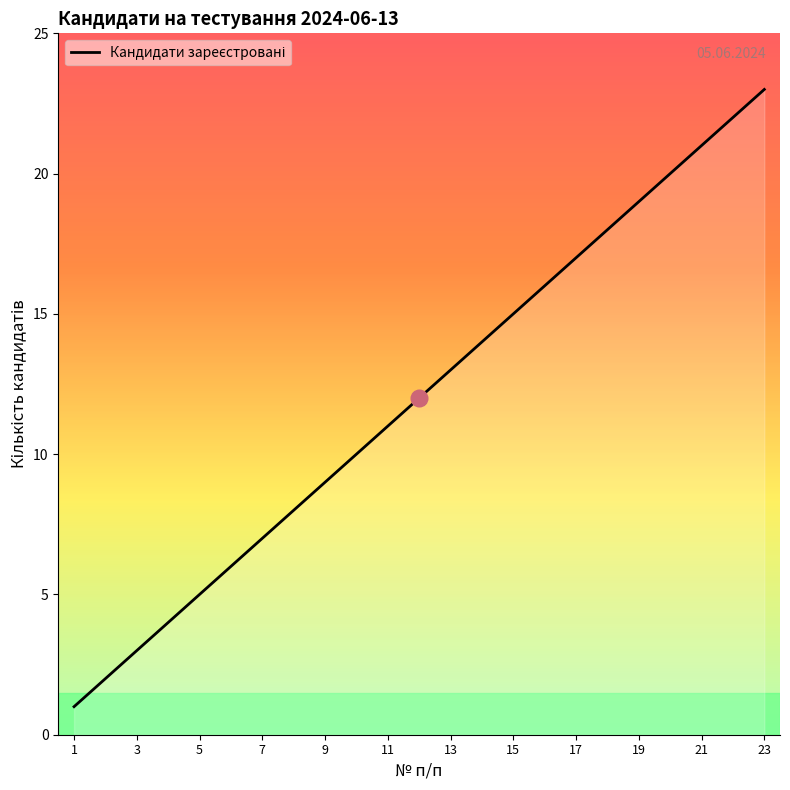

True or false: there are more than 2 points higher than both neighbors.

False